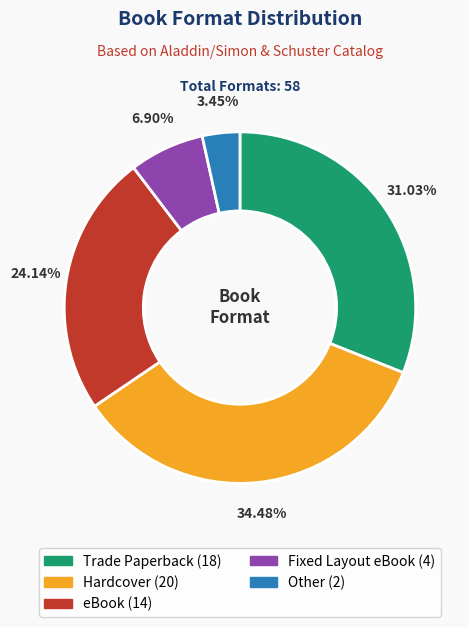

True or false: Trade Paperback accounts for 18% of the total.

False